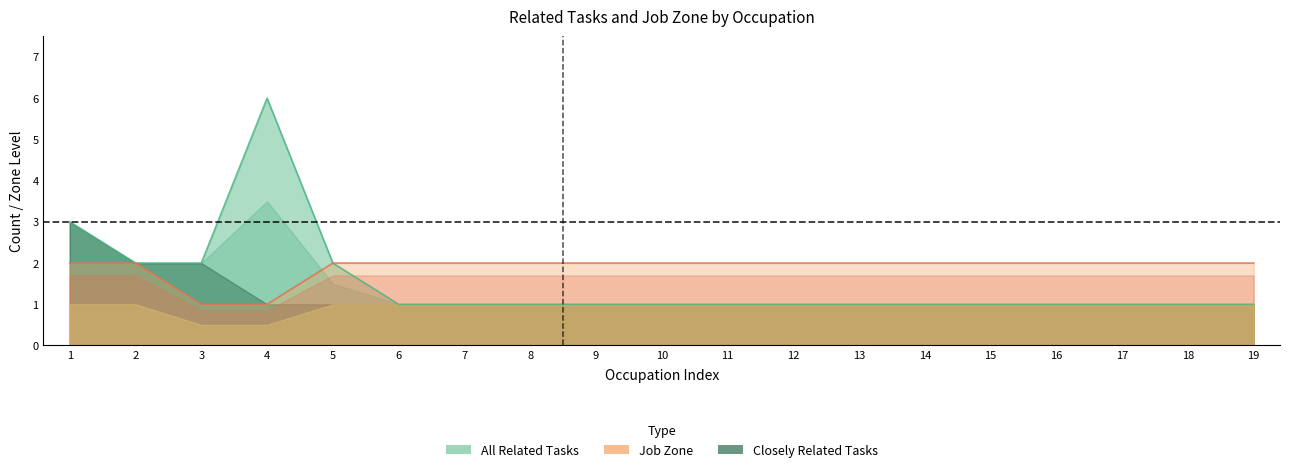

What is the value of the Job Zone point at the 7th from the left?

2